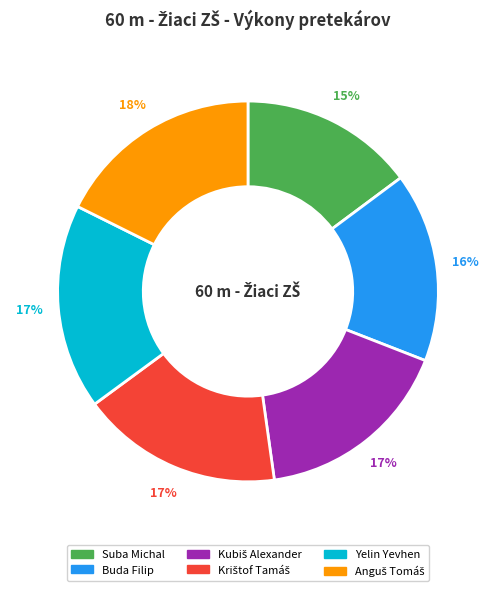

How many slices are in this pie chart?

6